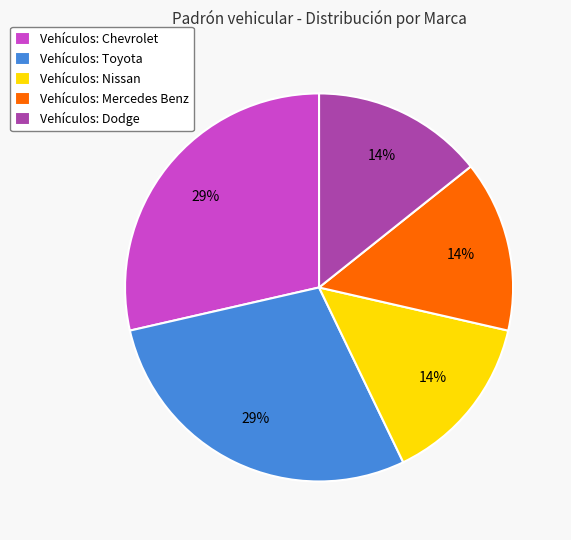

Combined, do Vehículos: Dodge and Vehículos: Mercedes Benz account for over 50%?

No